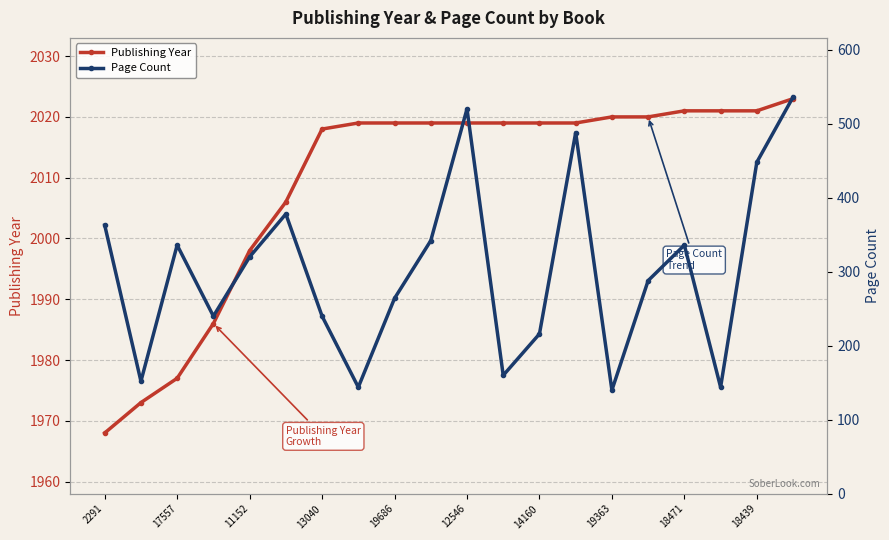

List the series in order of their overall mean, lowest first.

Page Count, Publishing Year